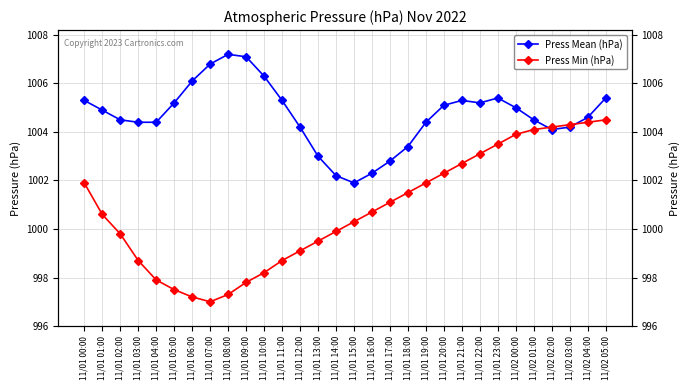

Which series ends up on top after the final intersection of Press Min (hPa) and Press Mean (hPa)?

Press Mean (hPa)